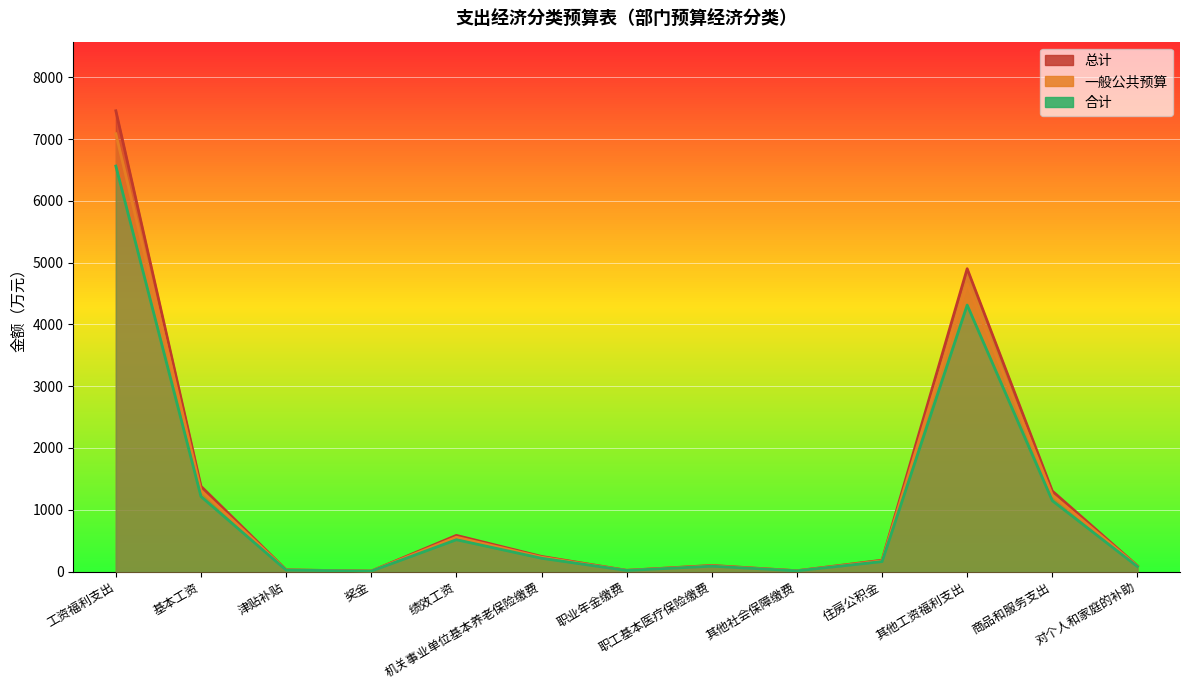

At which label does row_0 reach its peak?

工资福利支出